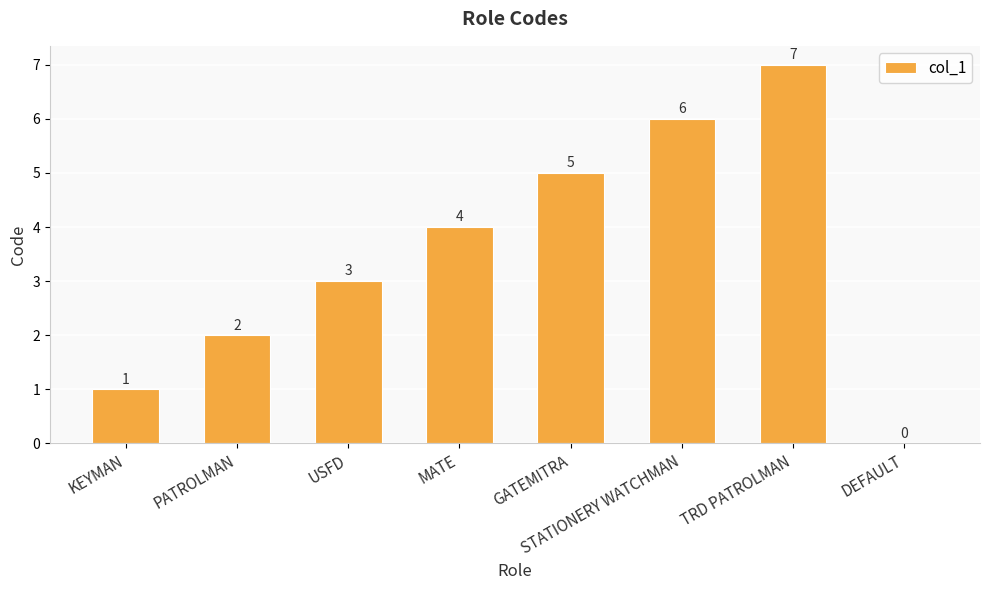

Reading right to left, transcribe all the data shown in this chart.

0	7	6	5	4	3	2	1